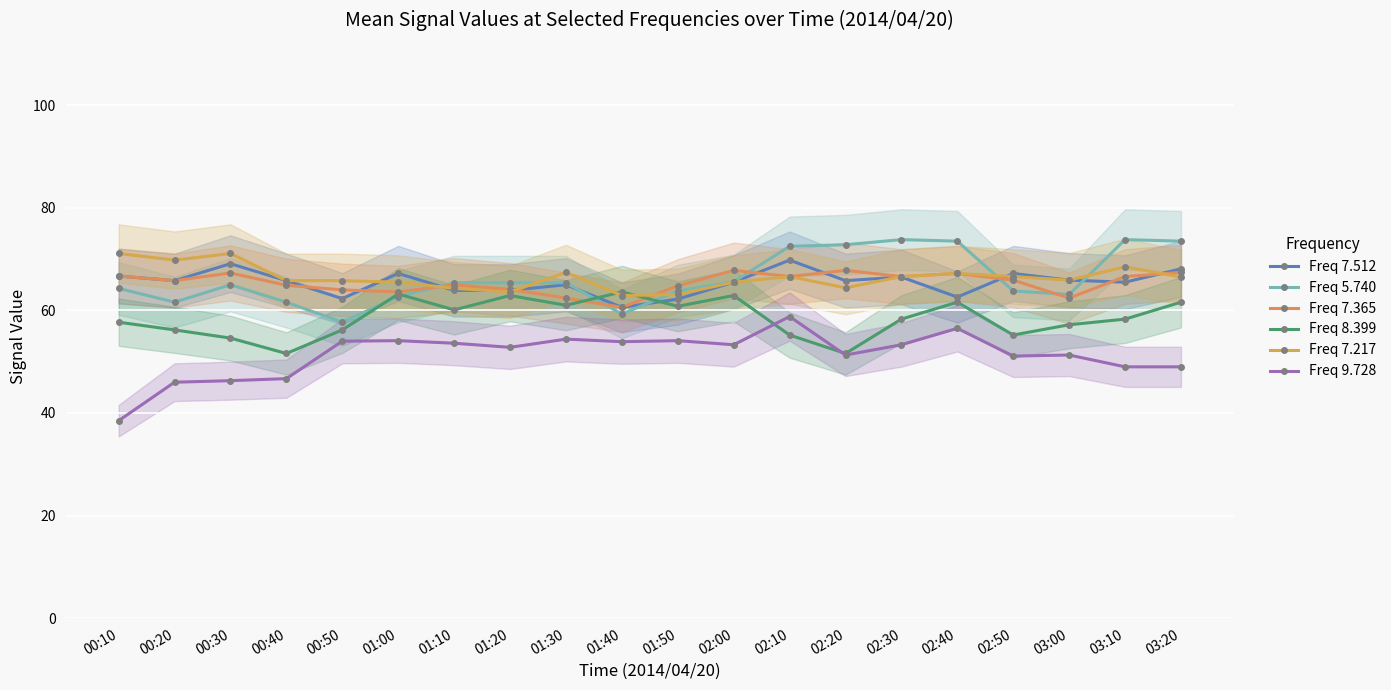

Between 00:30 and 03:10, which series saw the biggest shift?

Freq 5.740